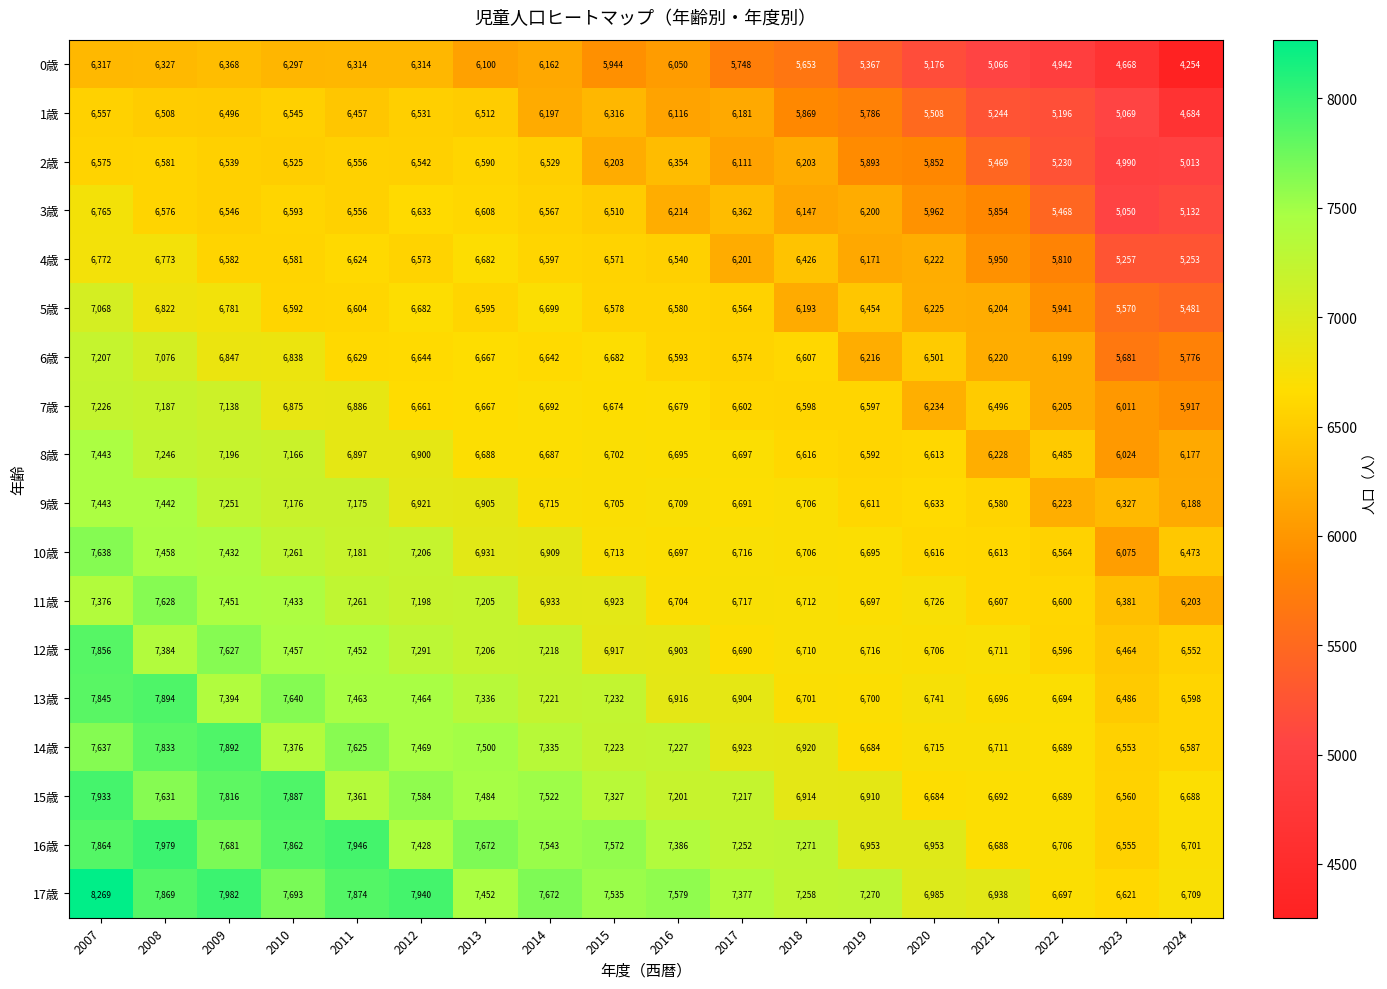

Which series changed the most between 2012 and 2023?

0歳